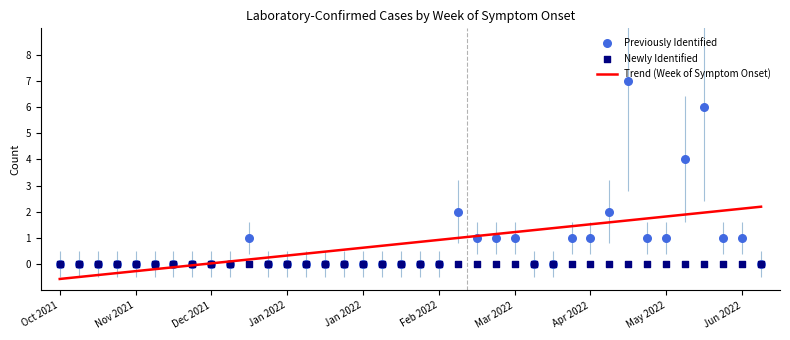

Is the value of Newly Identified at 16 greater than the value of Week of Symptom Onset at 29?

No